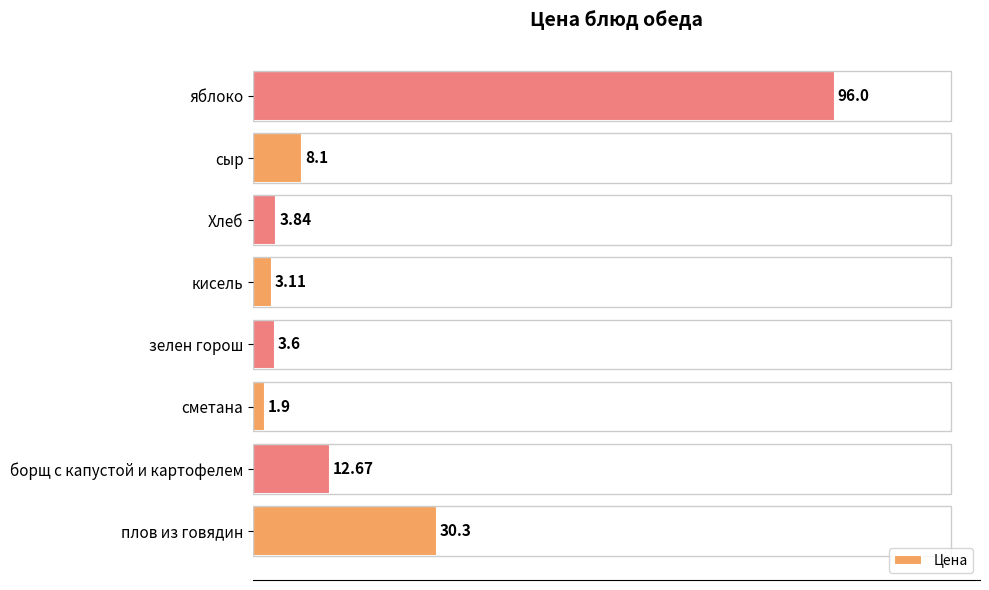

What is the difference between the second highest and second lowest values?

27.2